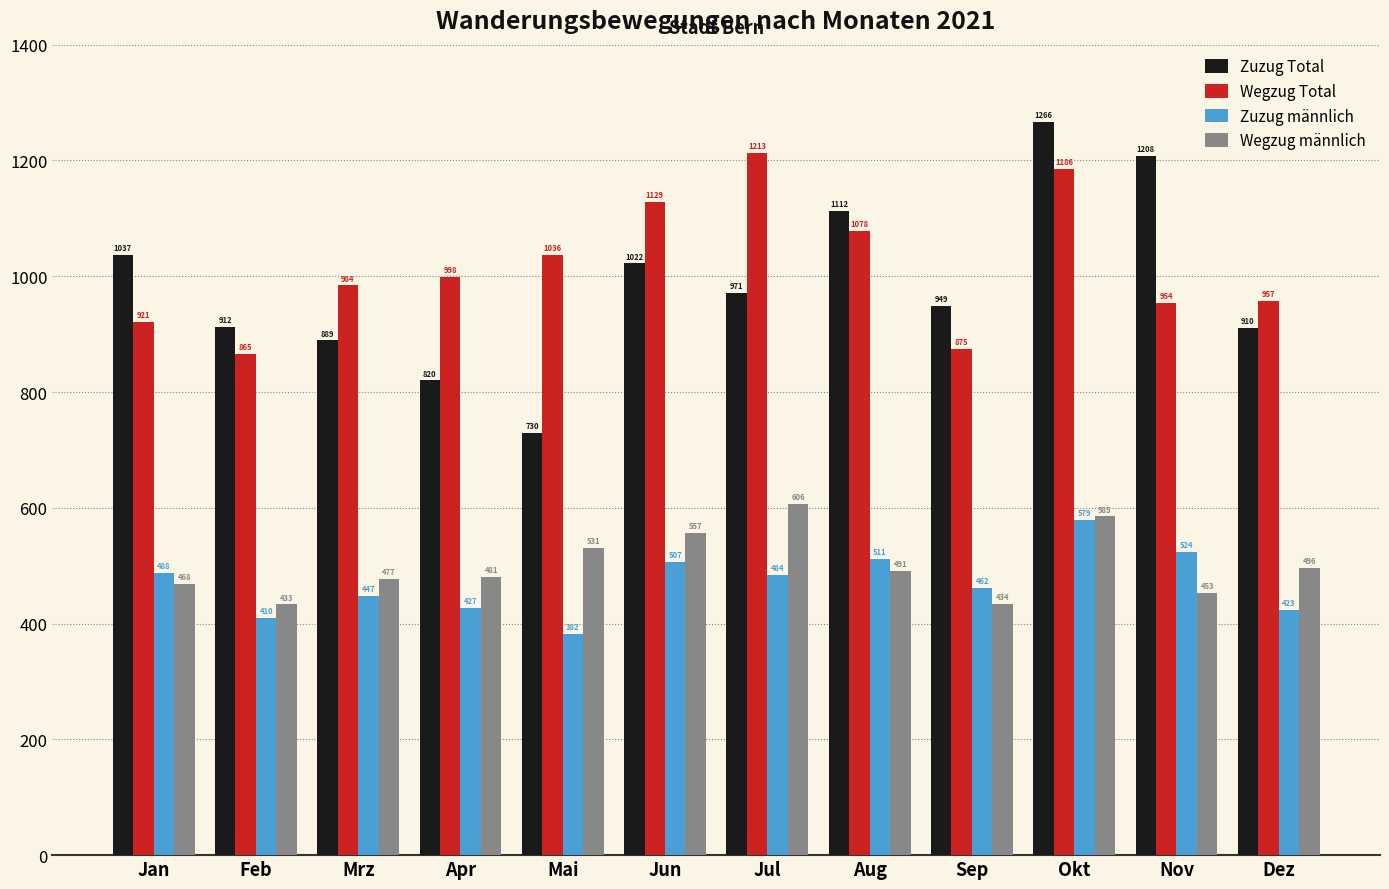

Between Feb and Jun, which series saw the biggest shift?

Wegzug Total